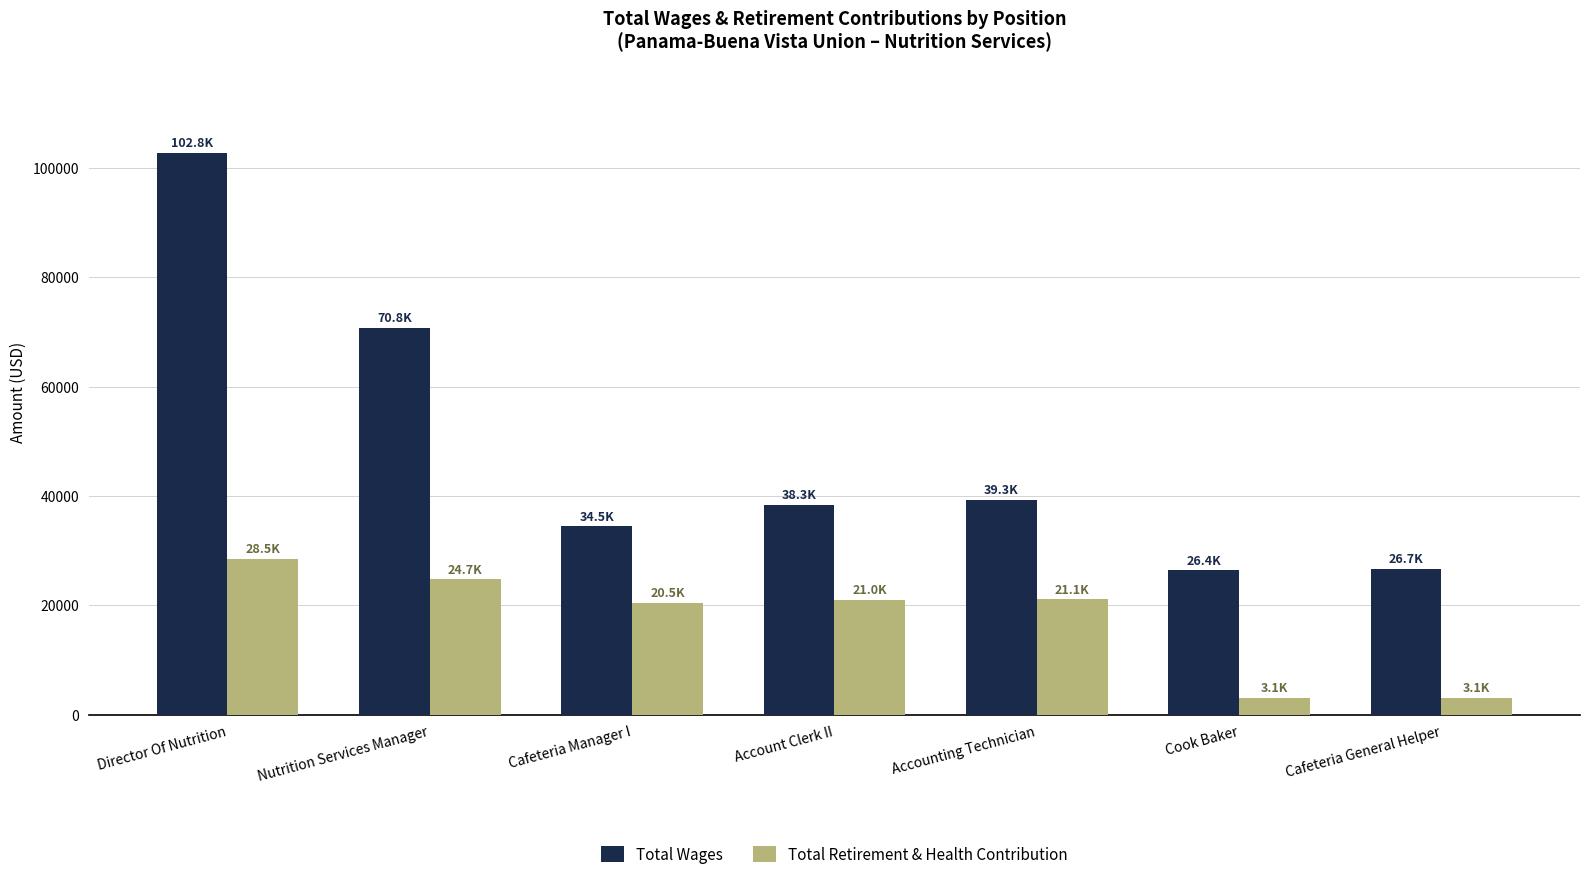

Rank the series by their average value, from lowest to highest.

Total Retirement & Health Contribution, Total Wages